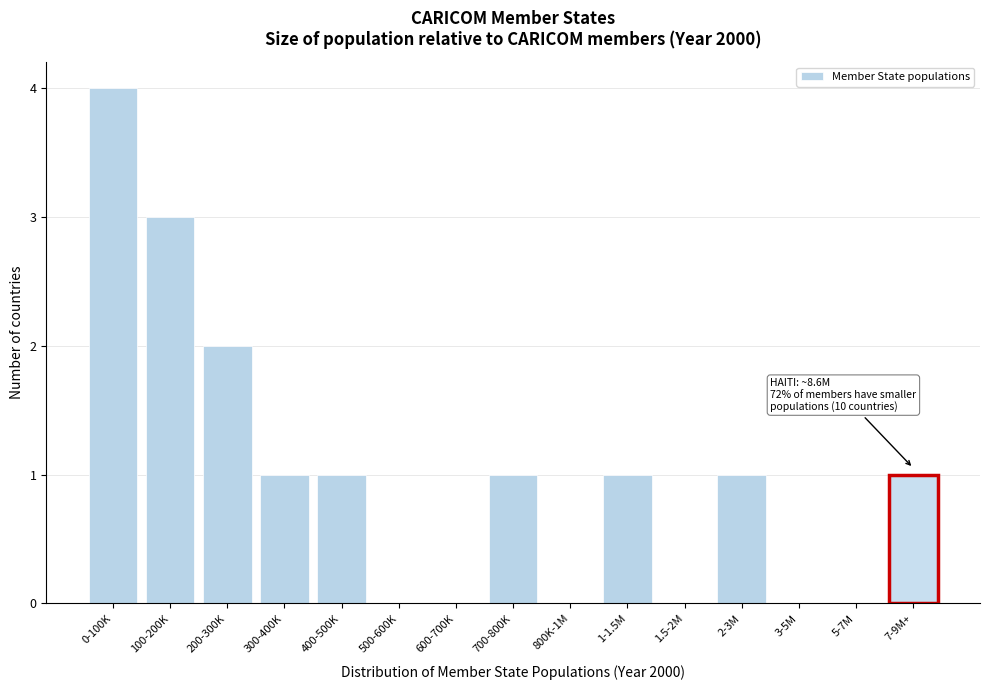

Reading left to right, transcribe all the data shown in this chart.

0-100K=4	100-200K=3	200-300K=2	300-400K=1	400-500K=1	500-600K=0	600-700K=0	700-800K=1	800K-1M=0	1-1.5M=1	1.5-2M=0	2-3M=1	3-5M=0	5-7M=0	7-9M+=1